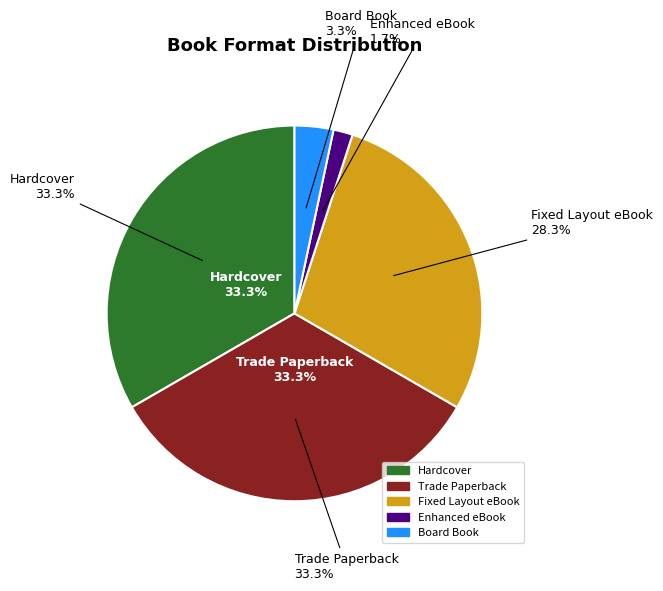

What percentage is NOT represented by Trade Paperback?

66.7%